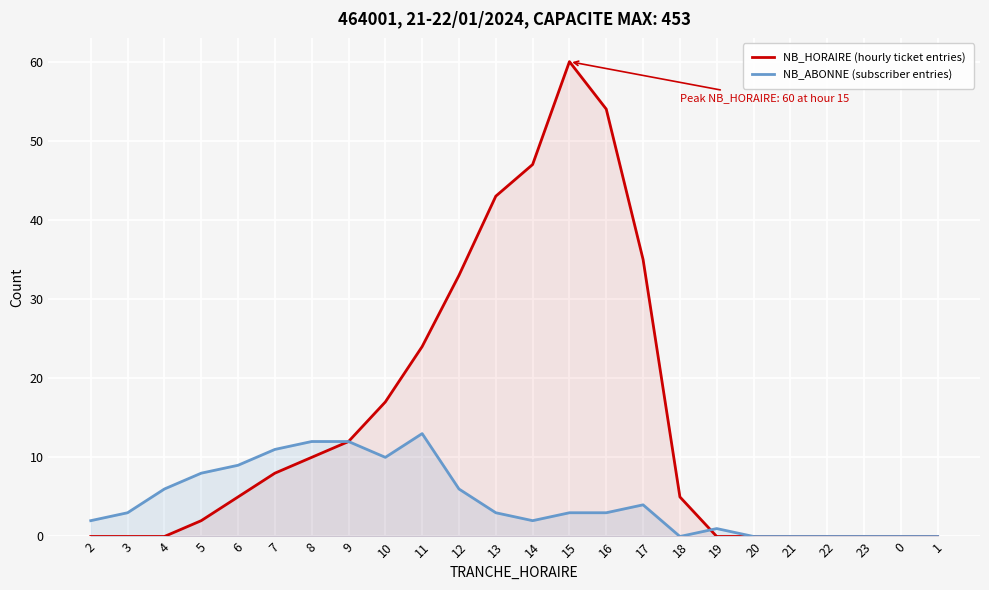

At 17, list the series in order from largest to smallest.

NB_HORAIRE (hourly ticket entries), NB_ABONNE (subscriber entries)